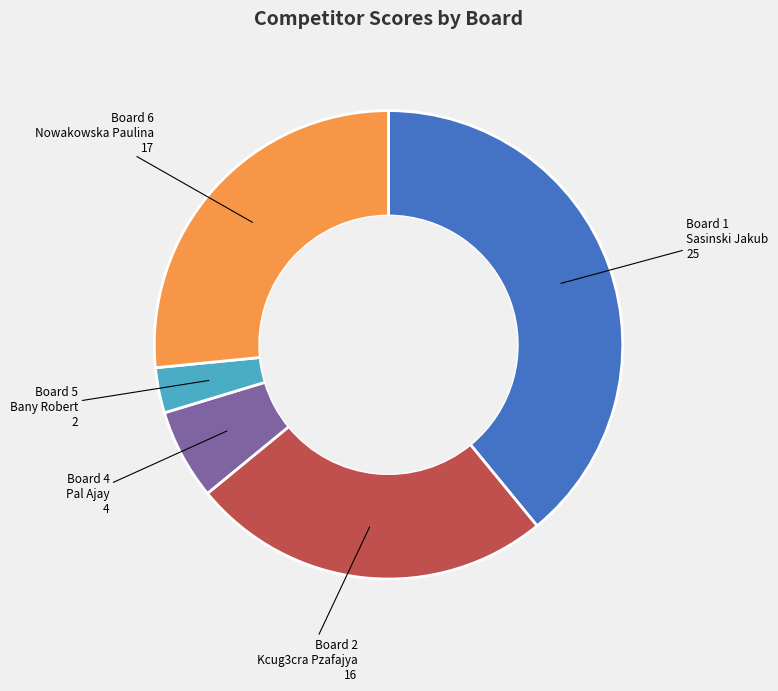

Count the number of slices in the pie.

5